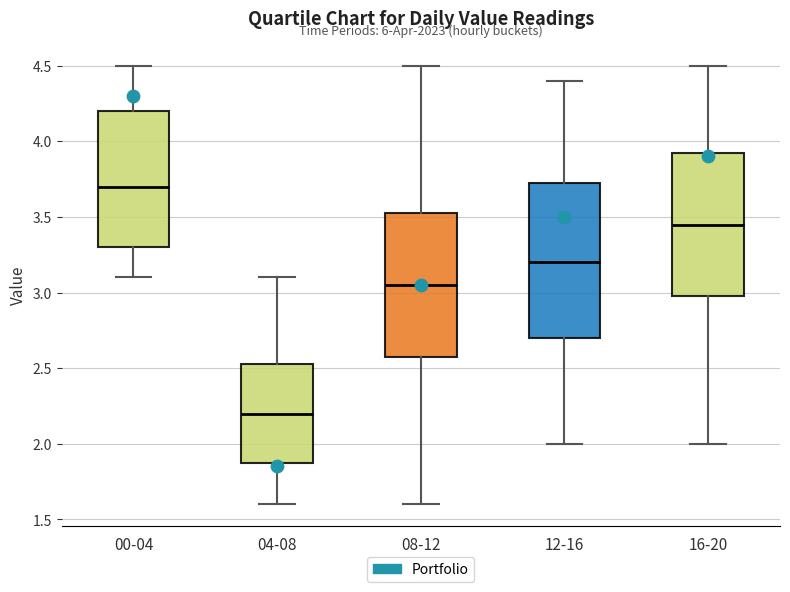

Which box is the tallest, from its lower edge to its upper edge?

12-16